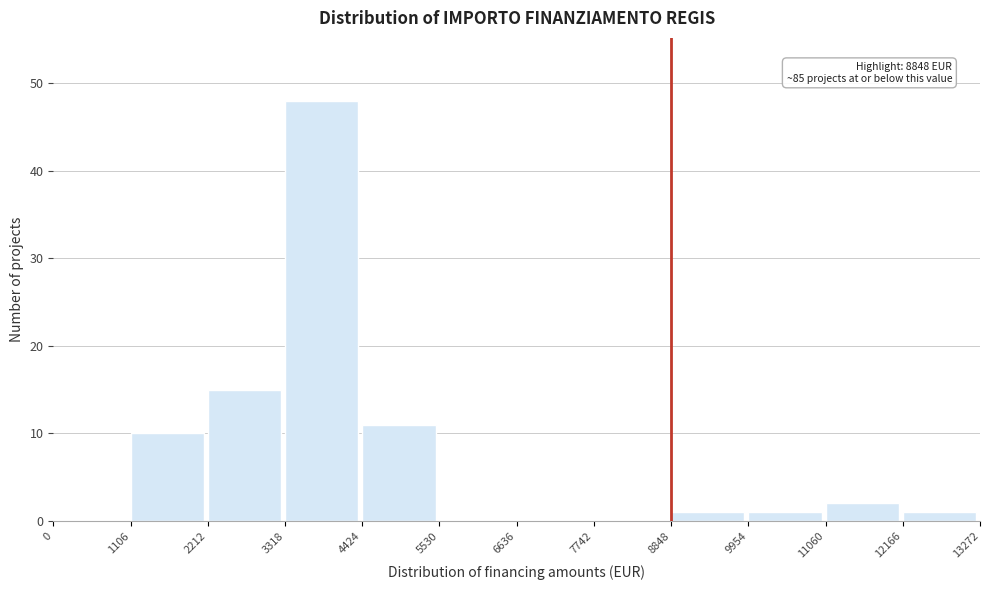

Which range on the x-axis has the tallest bar?

3318 to 4424